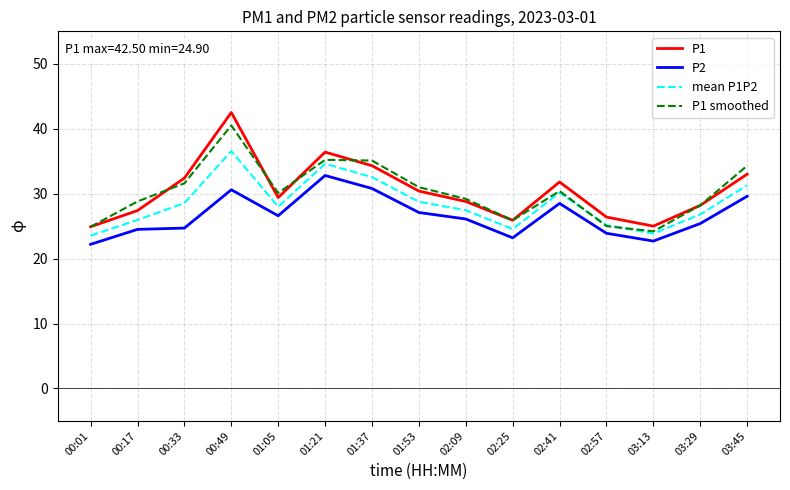

What are all the series names shown in the legend?

P1, P2, mean P1P2, P1 smoothed